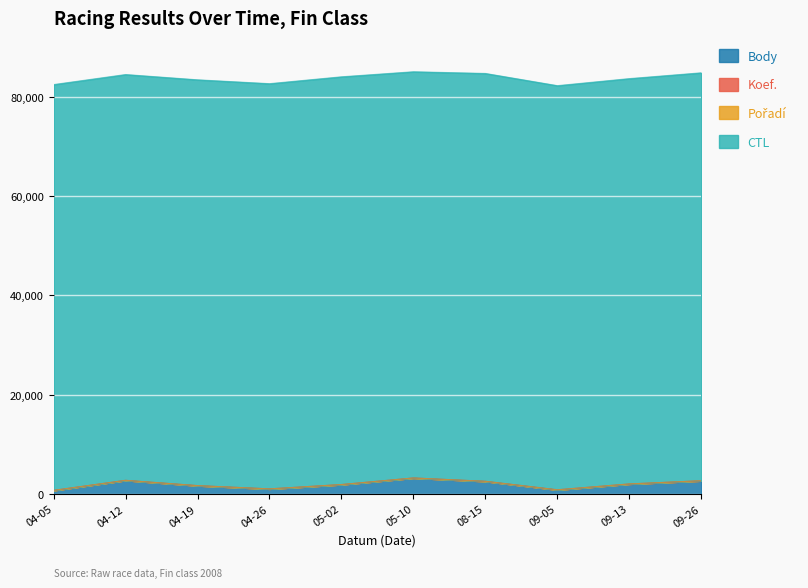

Where is Pořadí nearest to the value 6?

2008-04-19